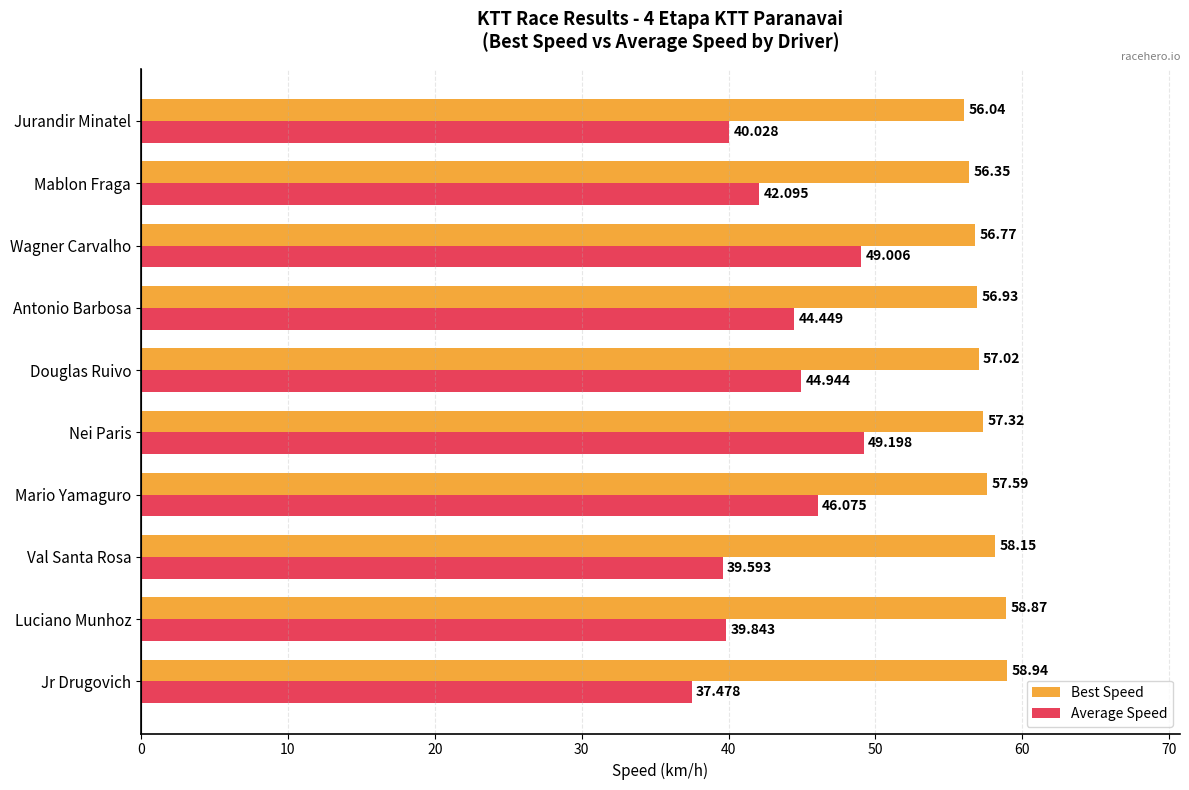

At which category is the sum across all series the highest?

Nei Paris